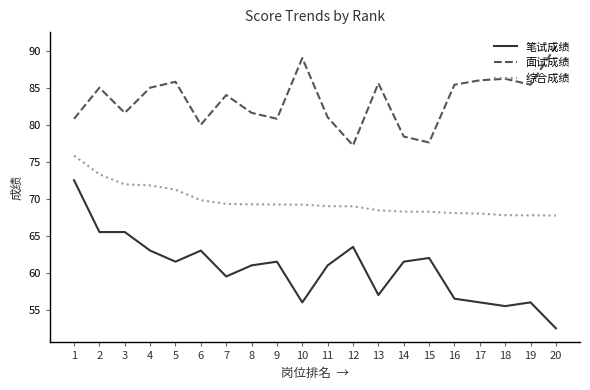

What is the sum of all 面试成绩 values?

1667.0